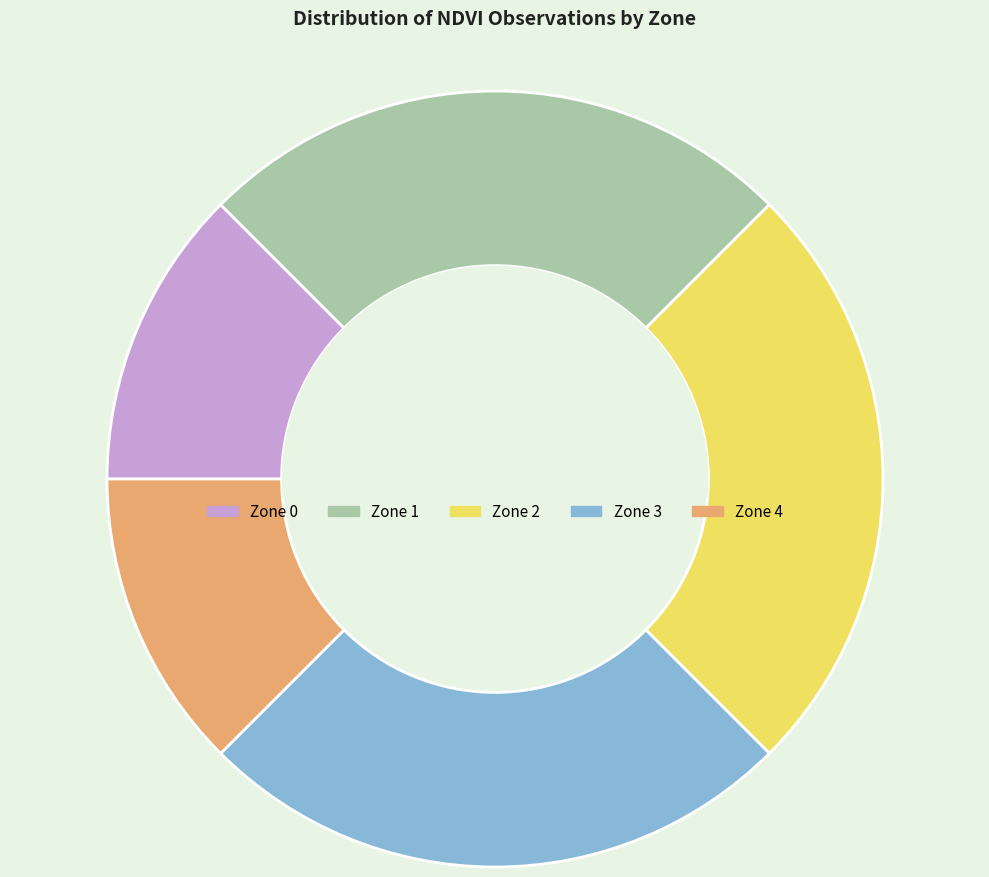

Is it true that Zone 1 is 37% of the pie?

False